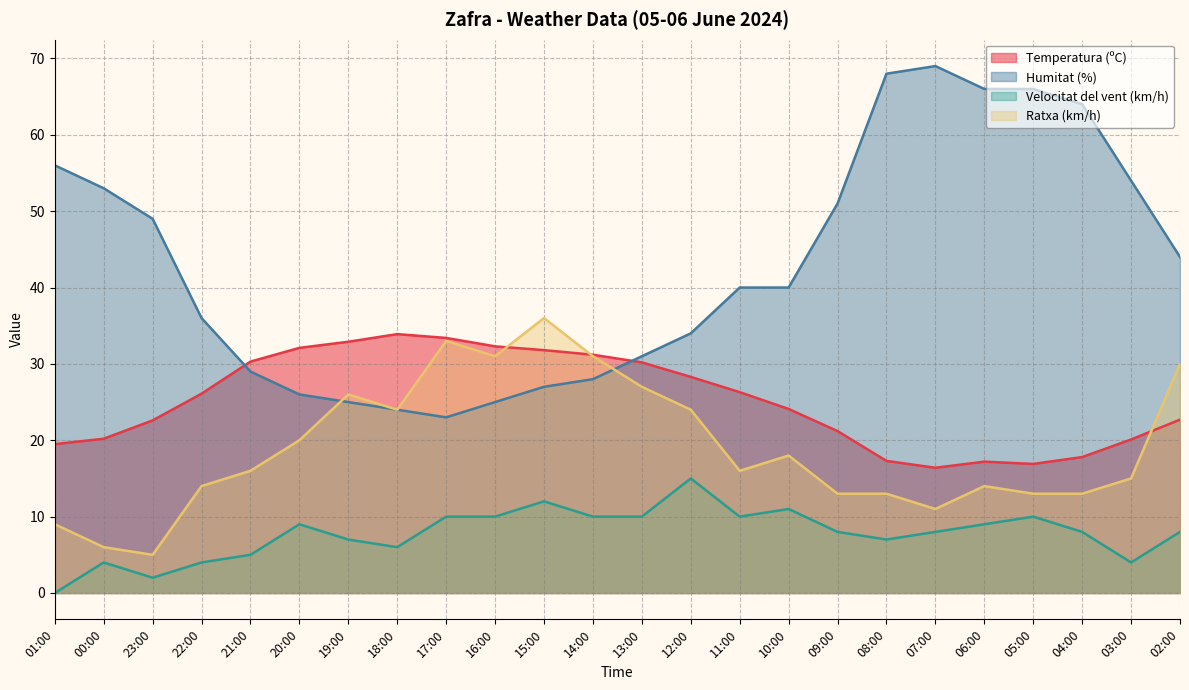

Reading right to left, extract all data points from this chart.

Temperatura (ºC): 02:00=22.7	03:00=20.1	04:00=17.8	05:00=16.9	06:00=17.2	07:00=16.4	08:00=17.3	09:00=21.2	10:00=24.1	11:00=26.3	12:00=28.3	13:00=30.2	14:00=31.2	15:00=31.8	16:00=32.3	17:00=33.4	18:00=33.9	19:00=32.9	20:00=32.1	21:00=30.3	22:00=26.1	23:00=22.6	00:00=20.2	01:00=19.5
Humitat (%): 02:00=44.0	03:00=54.0	04:00=64.0	05:00=66.0	06:00=66.0	07:00=69.0	08:00=68.0	09:00=51.0	10:00=40.0	11:00=40.0	12:00=34.0	13:00=31.0	14:00=28.0	15:00=27.0	16:00=25.0	17:00=23.0	18:00=24.0	19:00=25.0	20:00=26.0	21:00=29.0	22:00=36.0	23:00=49.0	00:00=53.0	01:00=56.0
Velocitat del vent (km/h): 02:00=8.0	03:00=4.0	04:00=8.0	05:00=10.0	06:00=9.0	07:00=8.0	08:00=7.0	09:00=8.0	10:00=11.0	11:00=10.0	12:00=15.0	13:00=10.0	14:00=10.0	15:00=12.0	16:00=10.0	17:00=10.0	18:00=6.0	19:00=7.0	20:00=9.0	21:00=5.0	22:00=4.0	23:00=2.0	00:00=4.0	01:00=0.0
Ratxa (km/h): 02:00=30.0	03:00=15.0	04:00=13.0	05:00=13.0	06:00=14.0	07:00=11.0	08:00=13.0	09:00=13.0	10:00=18.0	11:00=16.0	12:00=24.0	13:00=27.0	14:00=31.0	15:00=36.0	16:00=31.0	17:00=33.0	18:00=24.0	19:00=26.0	20:00=20.0	21:00=16.0	22:00=14.0	23:00=5.0	00:00=6.0	01:00=9.0